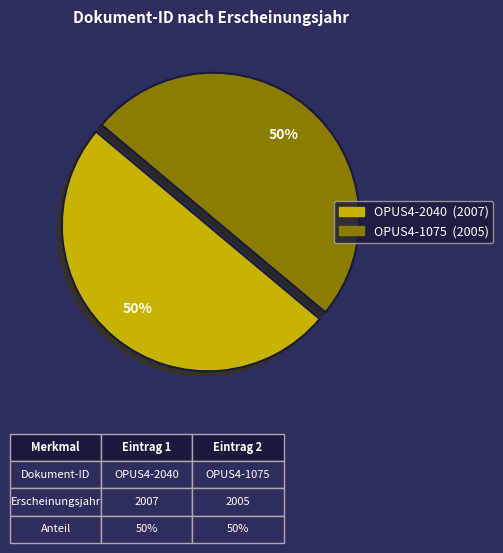

True or false: OPUS4-1075 accounts for 50% of the total.

True